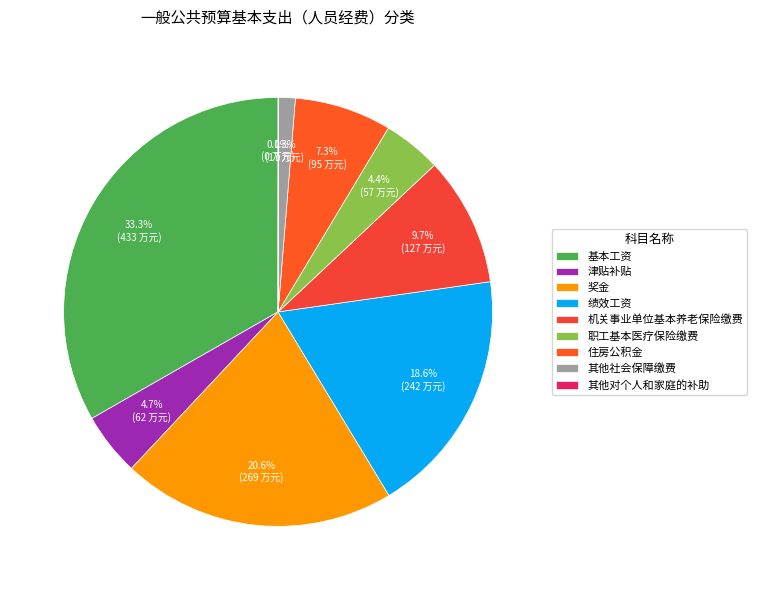

Is there a majority slice in this chart?

No